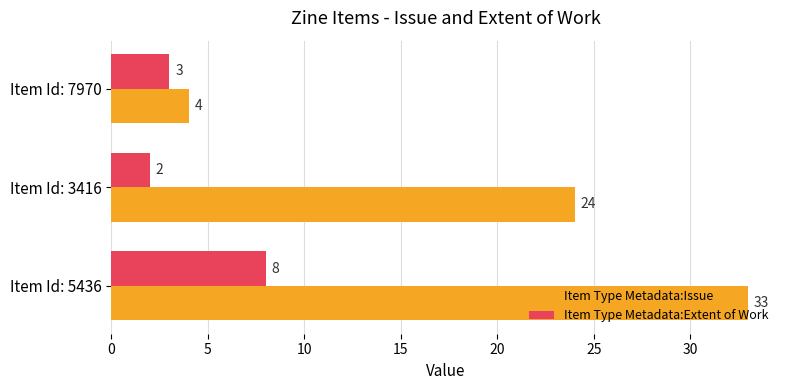

What is the difference between the highest and lowest values at Item Id: 5436?

25